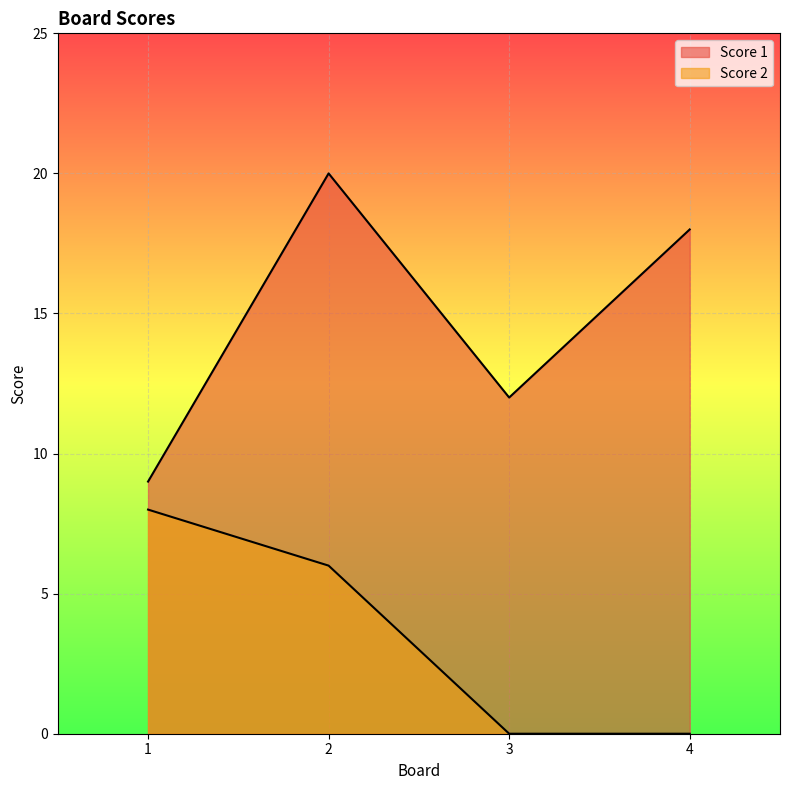

How many lines are shown in the chart?

2